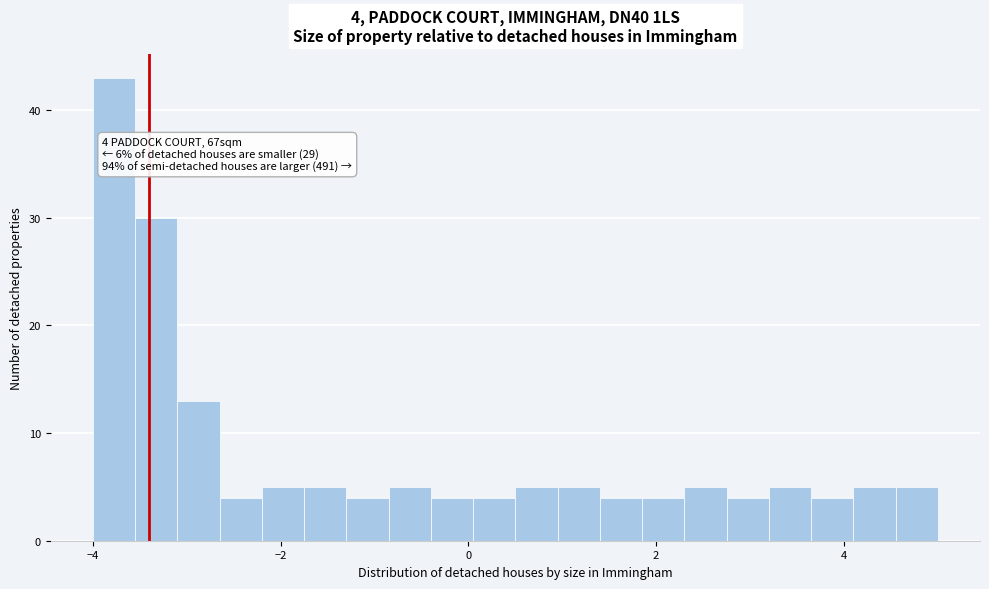

Around what value on the x-axis is the tallest bar? Give the approximate position of its centre, as read against the axis.

-3.8